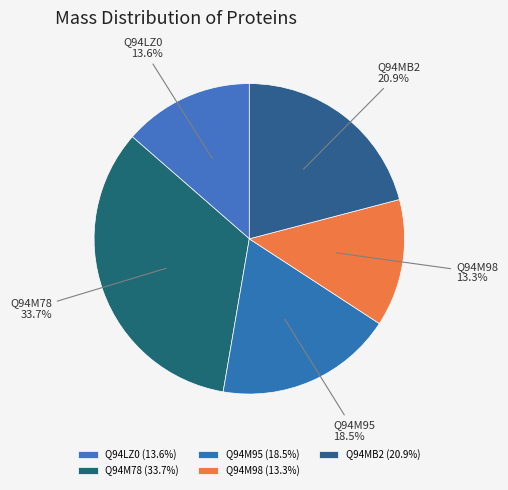

Does any single category account for the majority?

No